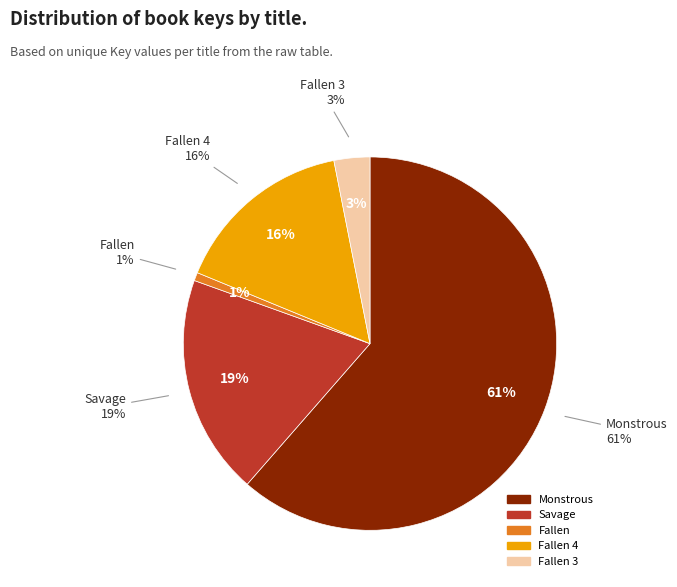

To the nearest percent, what portion does Fallen represent?

1%